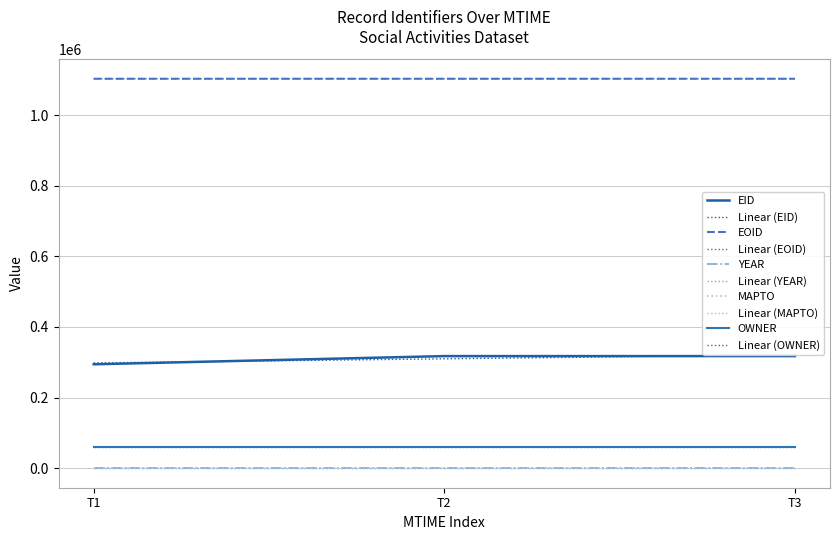

How many distinct data groups are displayed?

5